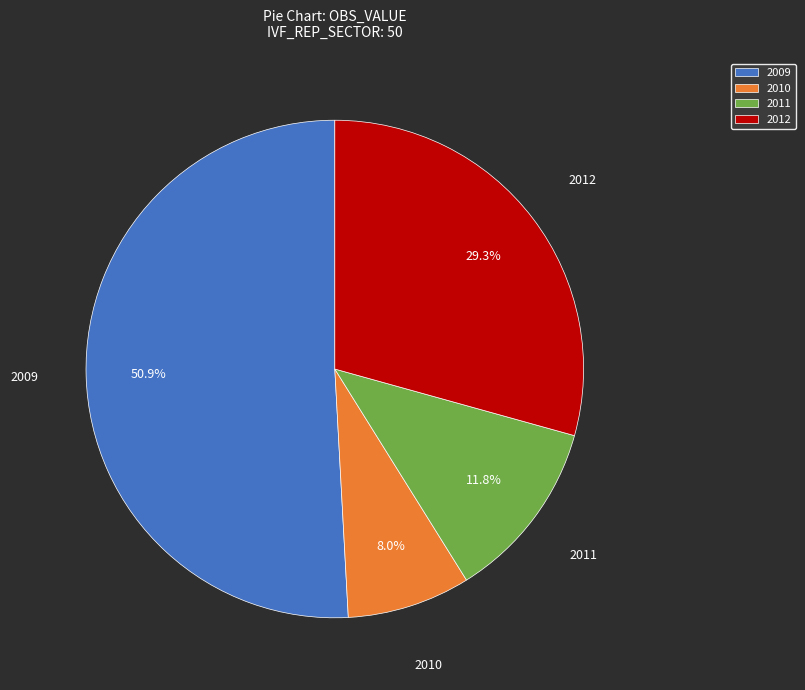

What portion of the pie excludes 2009?

49.1%